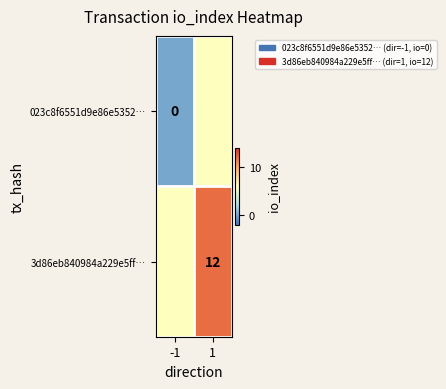

Is it true that 3d86eb840984a229e5ff… equals 12 at 1?

True